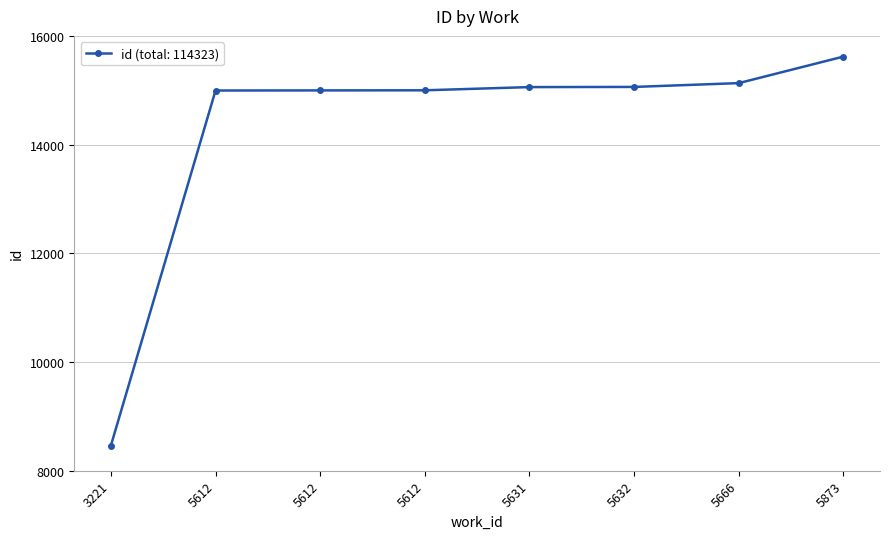

True or false: the data has more than 1 interior local peaks.

False